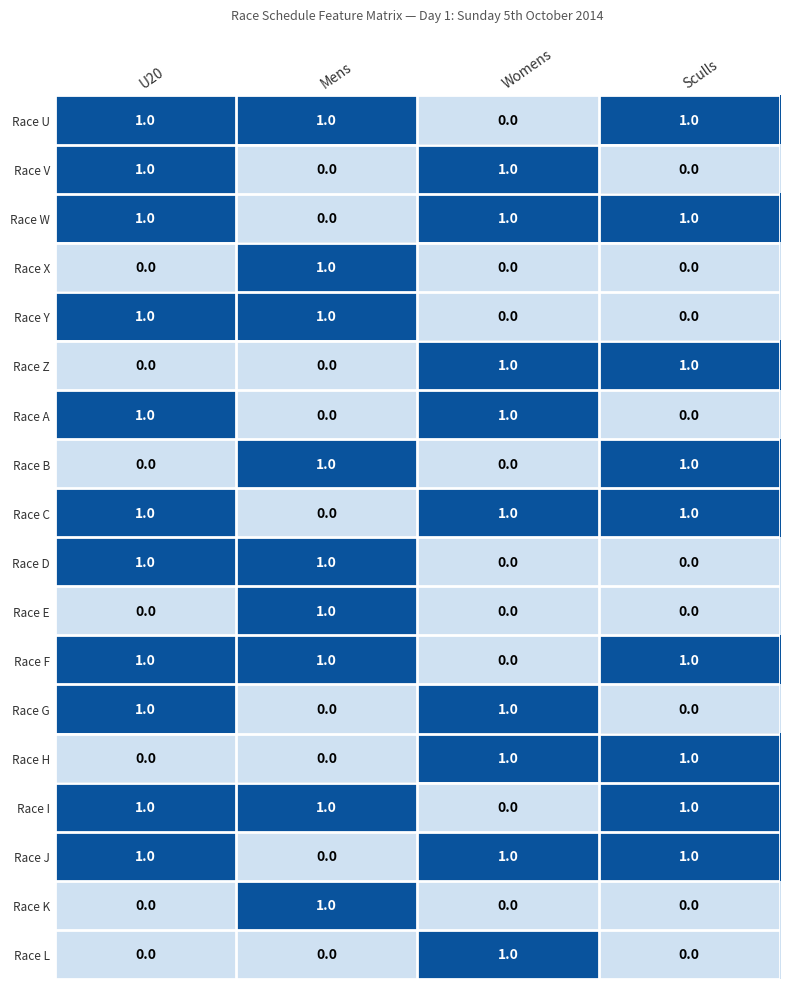

Count the Race E values in the range 0 to 1.

4